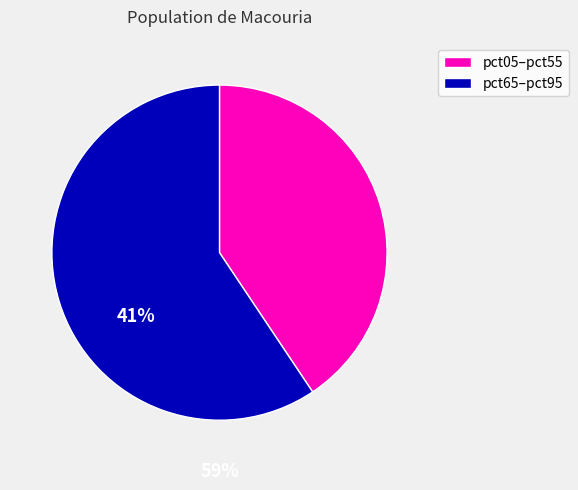

Does any single category account for the majority?

Yes